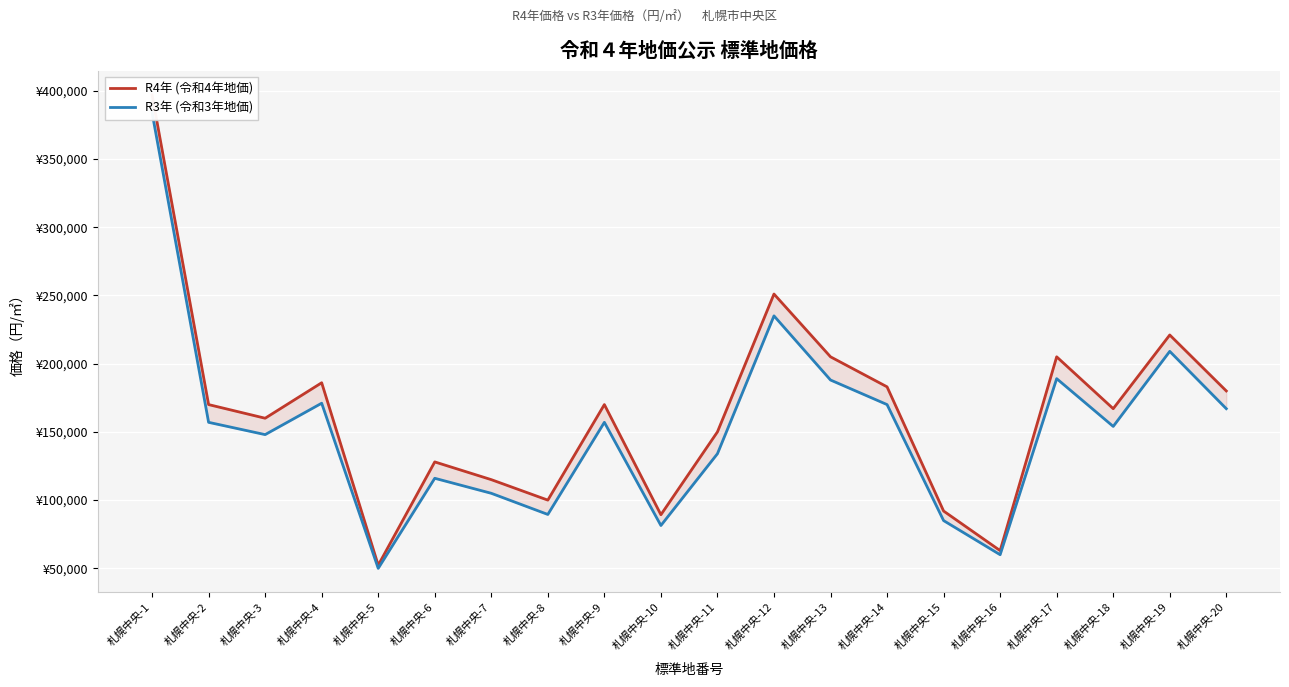

What is the approximate value of R3年 (令和3年地価) at 札幌中央-13?

188000